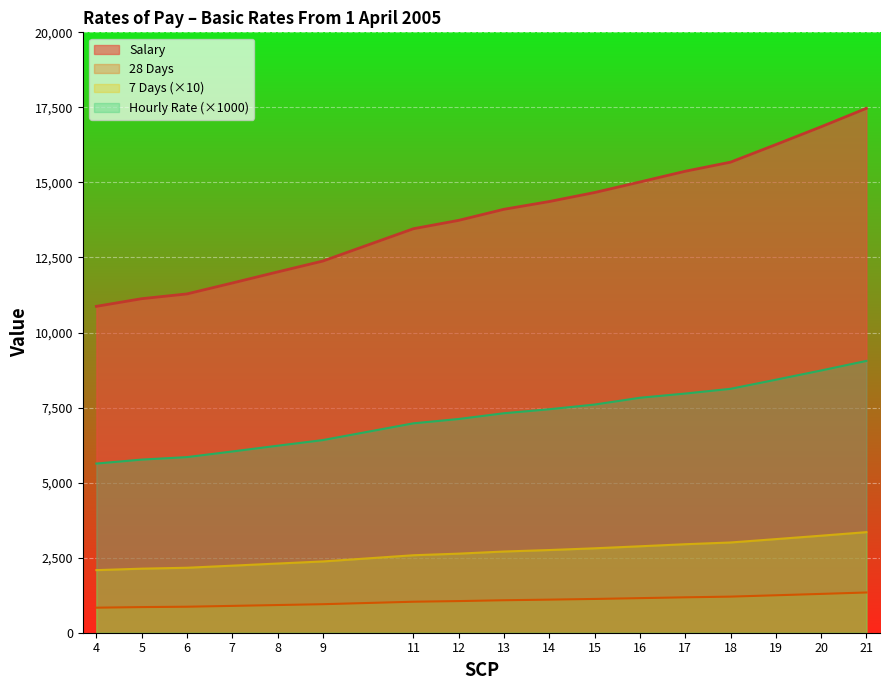

Between 15 and 16, which is larger?

16